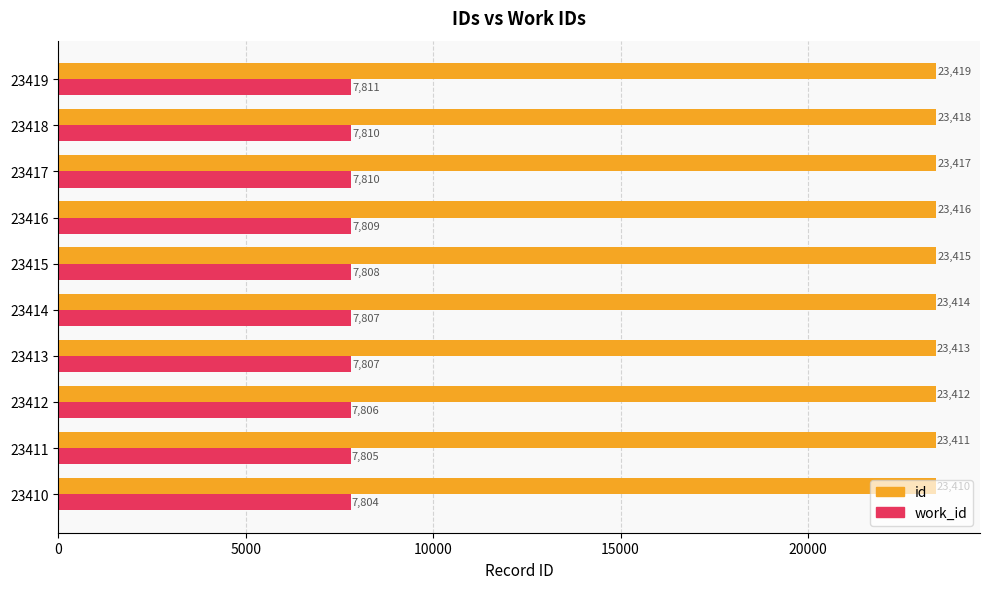

How many work_id values are between 7806 and 7810?

7